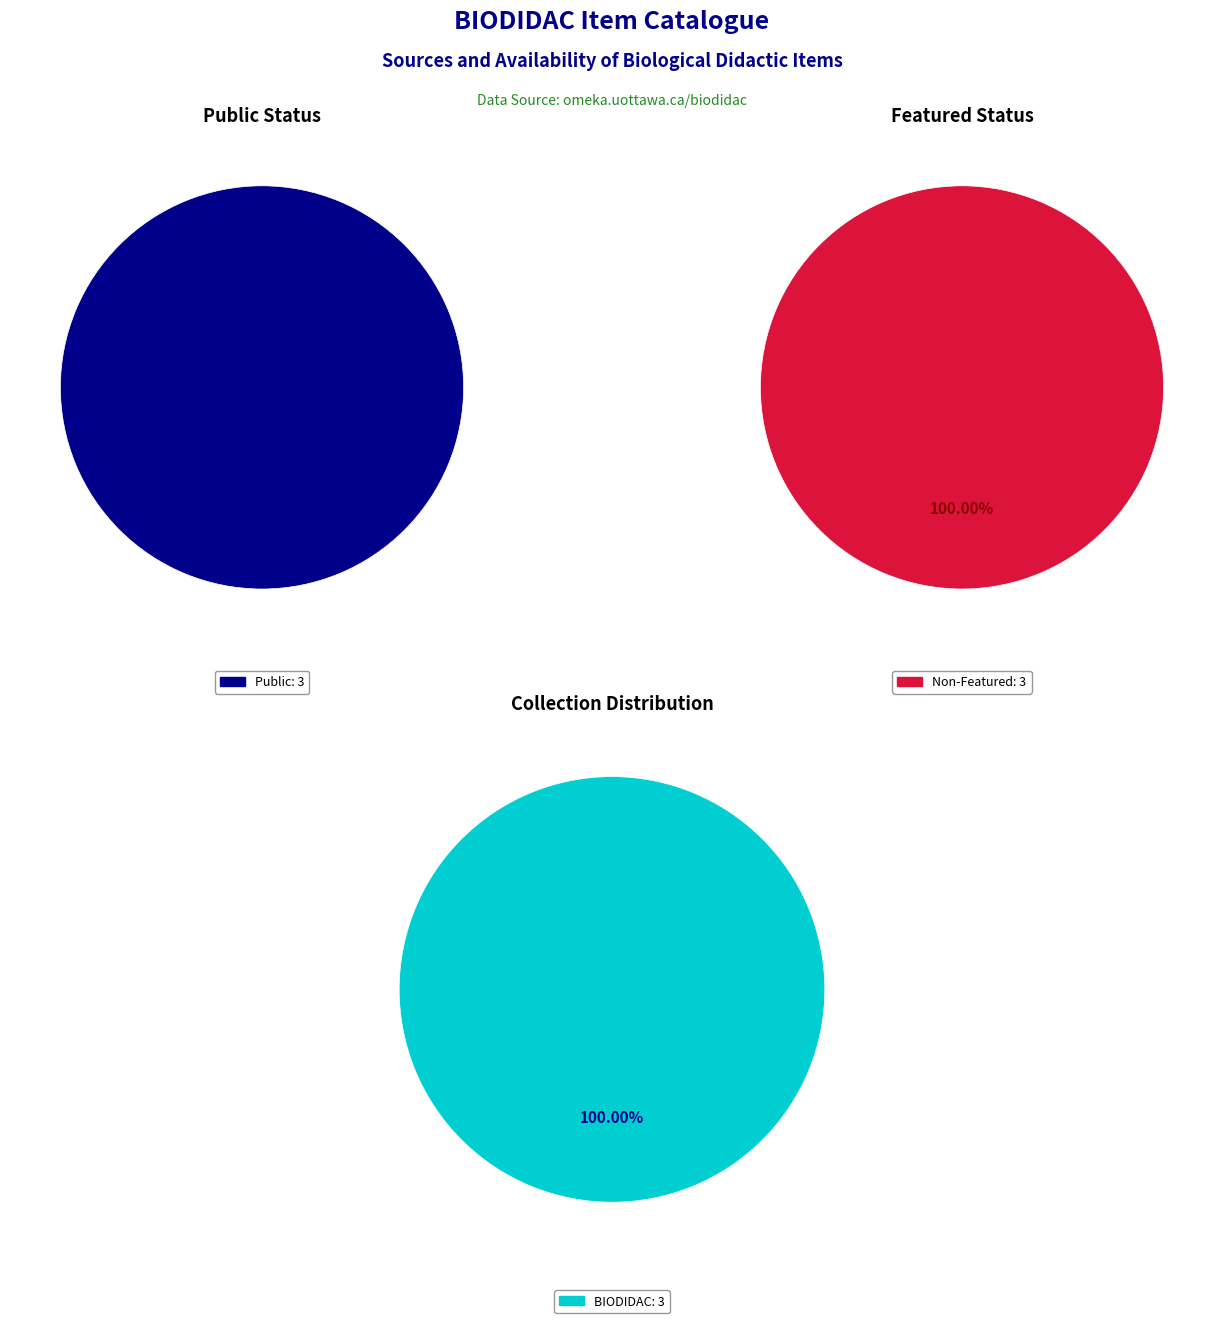

True or false: 4252 accounts for 43% of the total.

False